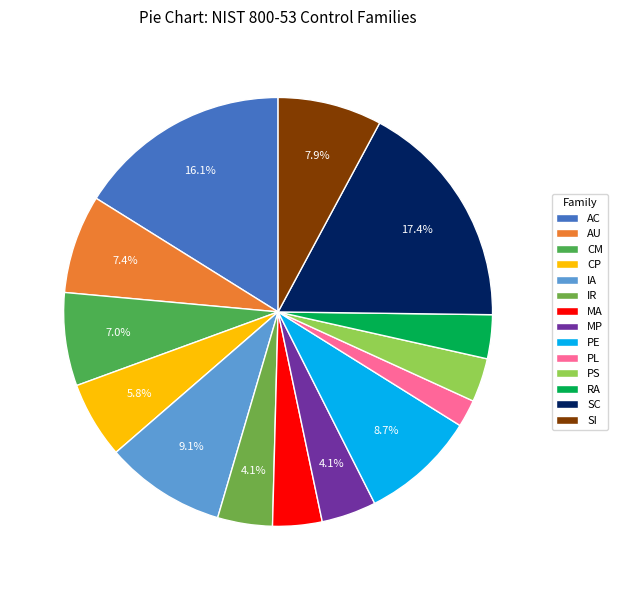

Which slice is the smallest?

PL